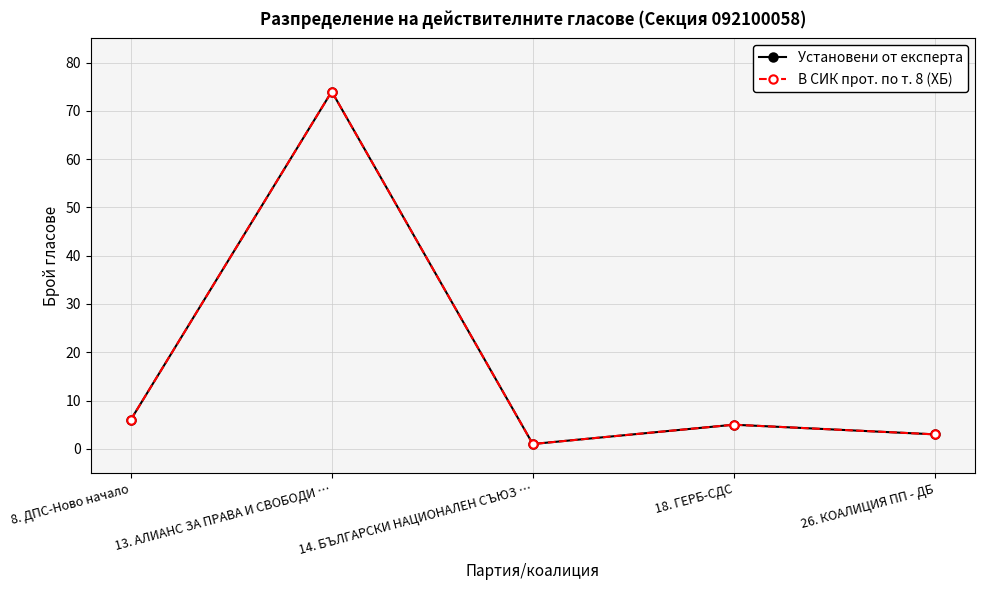

Does the chart have visible grid lines?

Yes